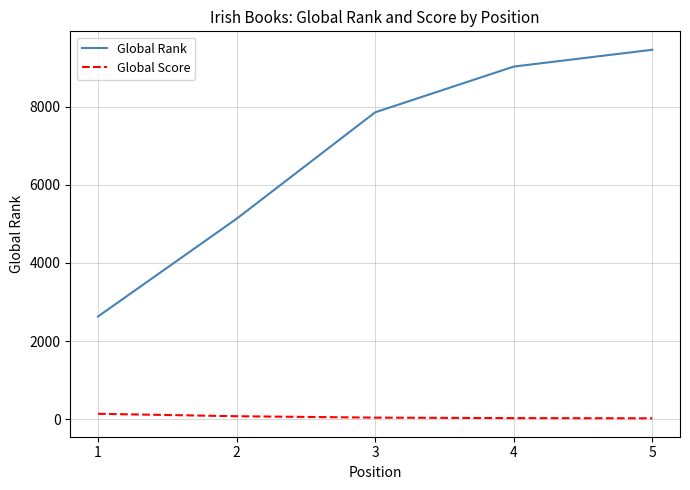

At how many categories does at least one series exceed 7338?

3